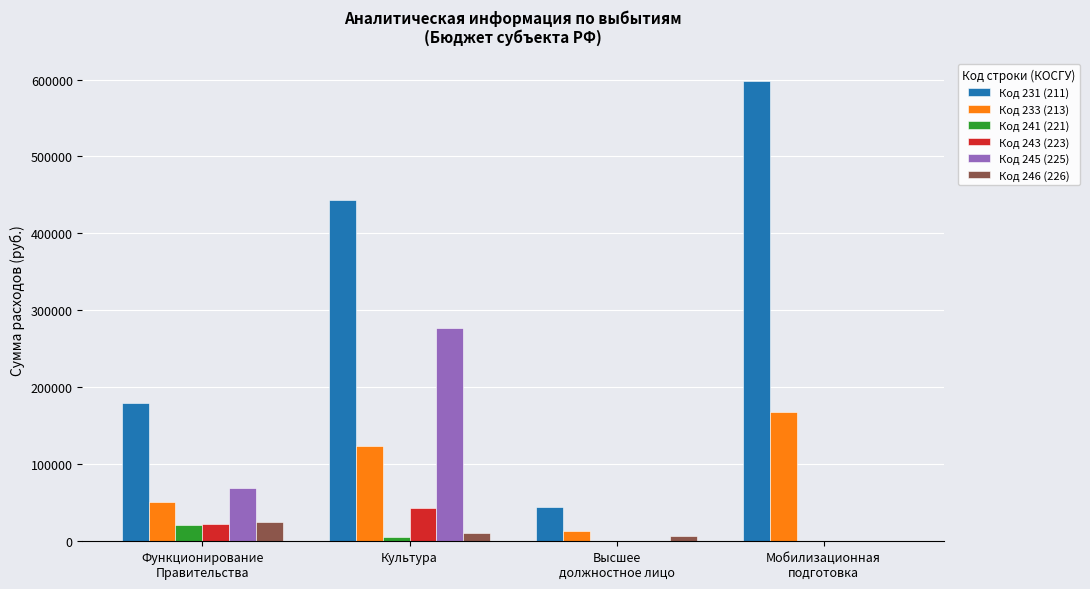

True or false: Код 231 (211) has a value of 597583.8 at Мобилизационная
подготовка.

True